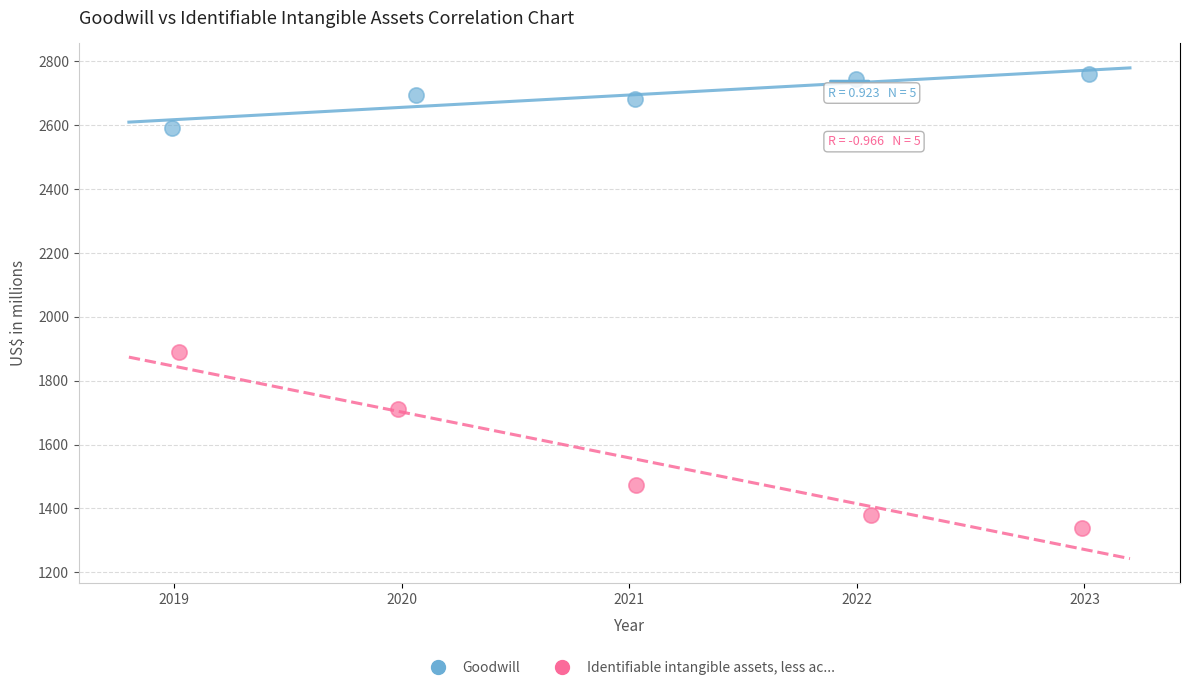

Which series reaches the minimum Y coordinate?

Identifiable intangible assets, less ac...